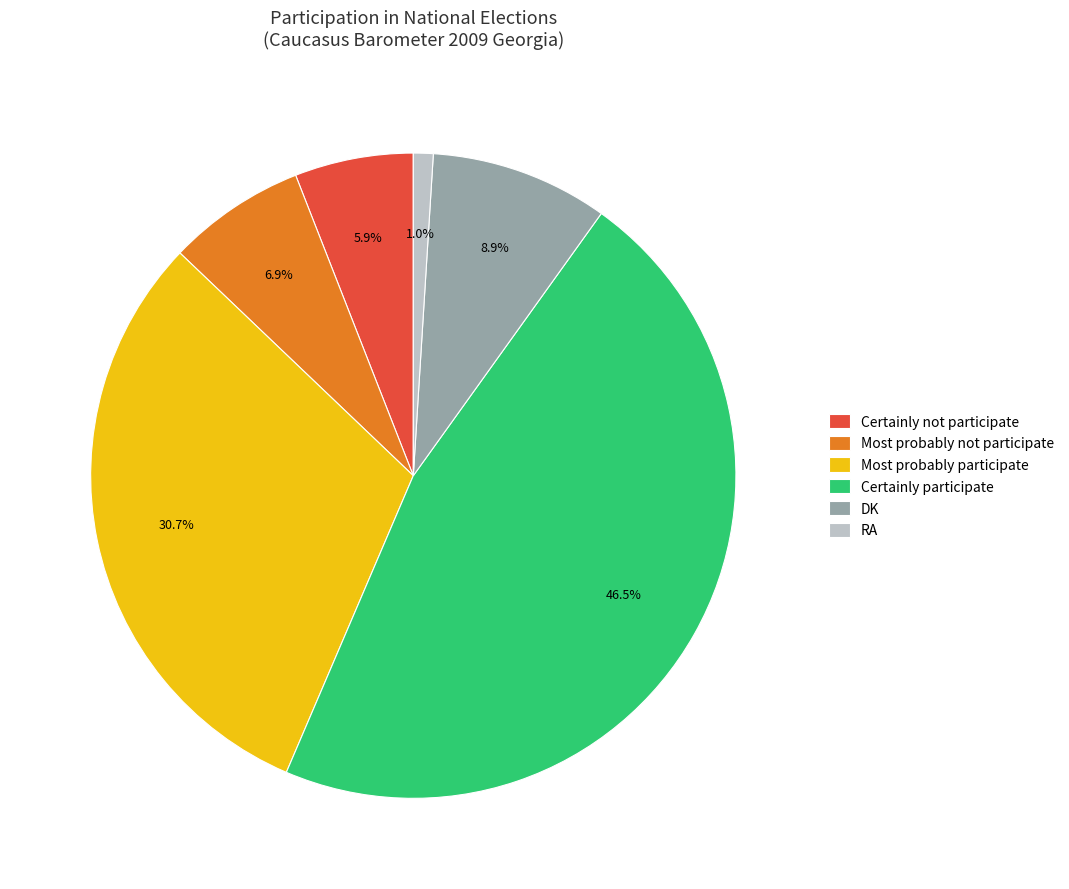

Does any single category account for the majority?

No